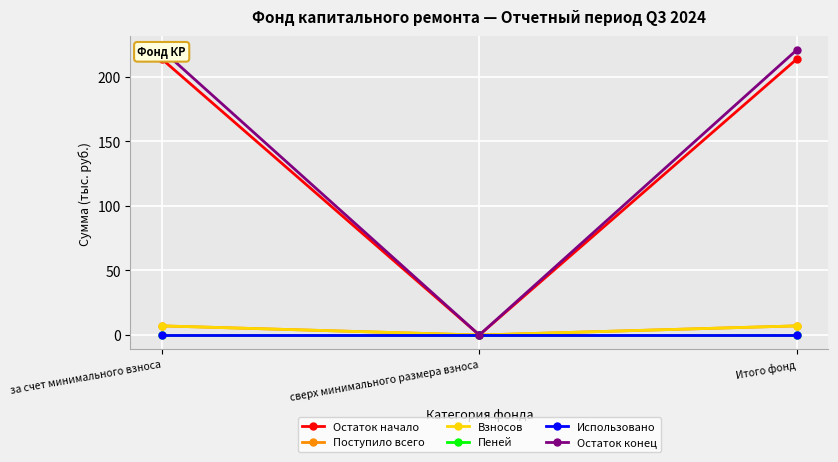

What is the spread (max minus min) of values at Итого фонд?

220.4